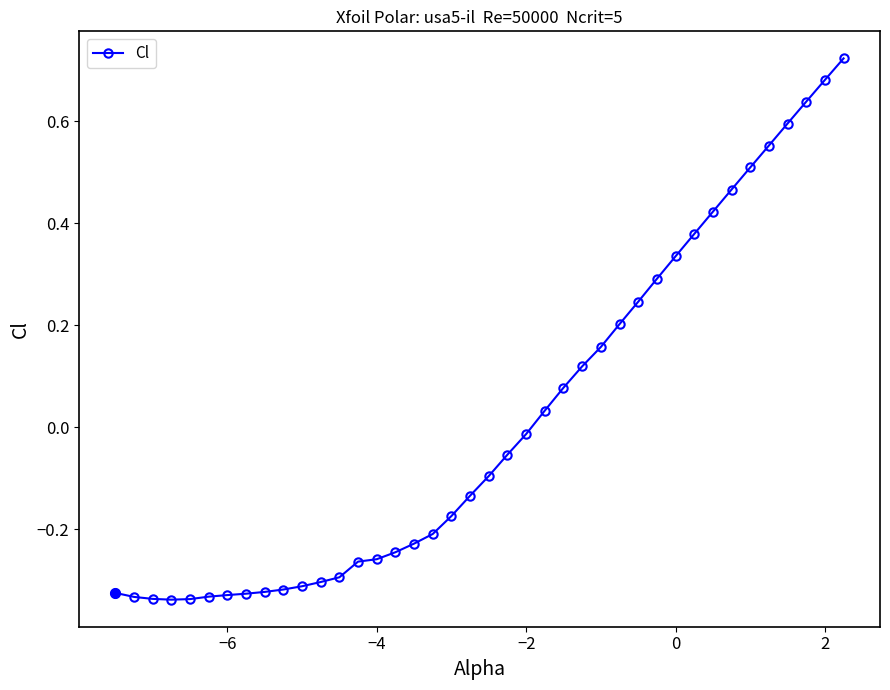

What is the difference between the second highest and minimum values?

1.0